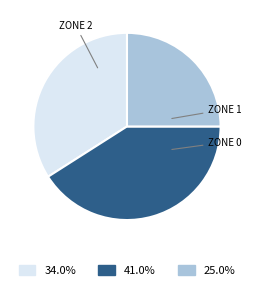

Is there any slice that represents more than half of the pie?

No